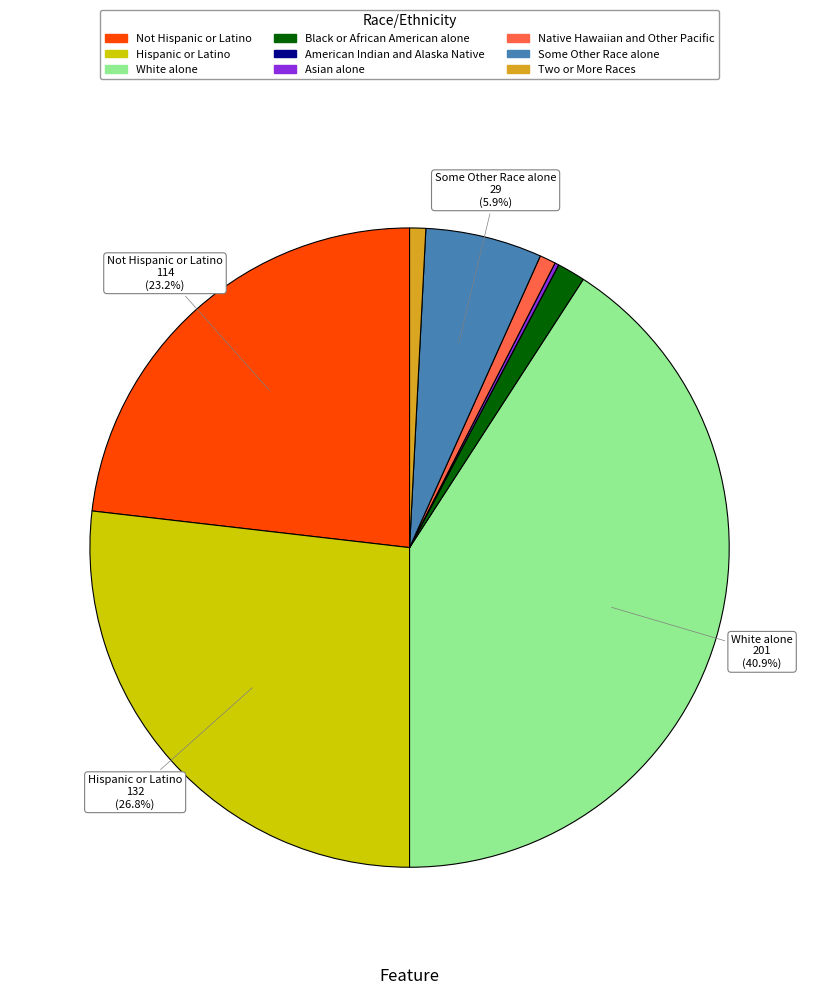

What is the total percentage of Not Hispanic or Latino and Some Other Race alone?

29.1%